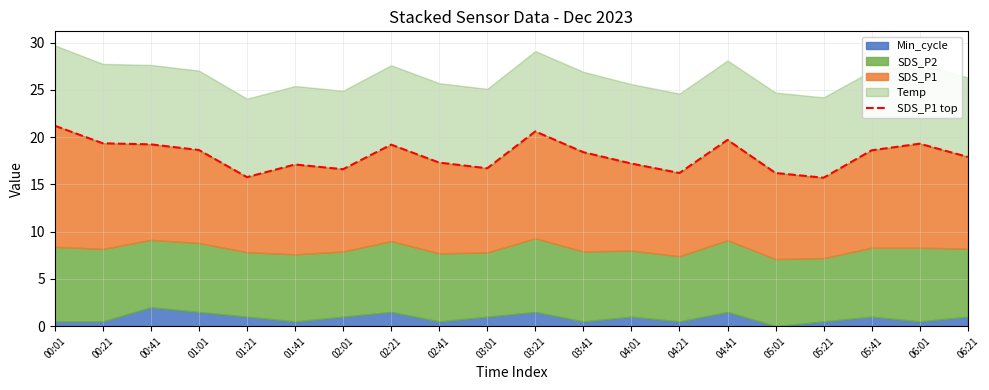

How many categories are shown in the chart?

20